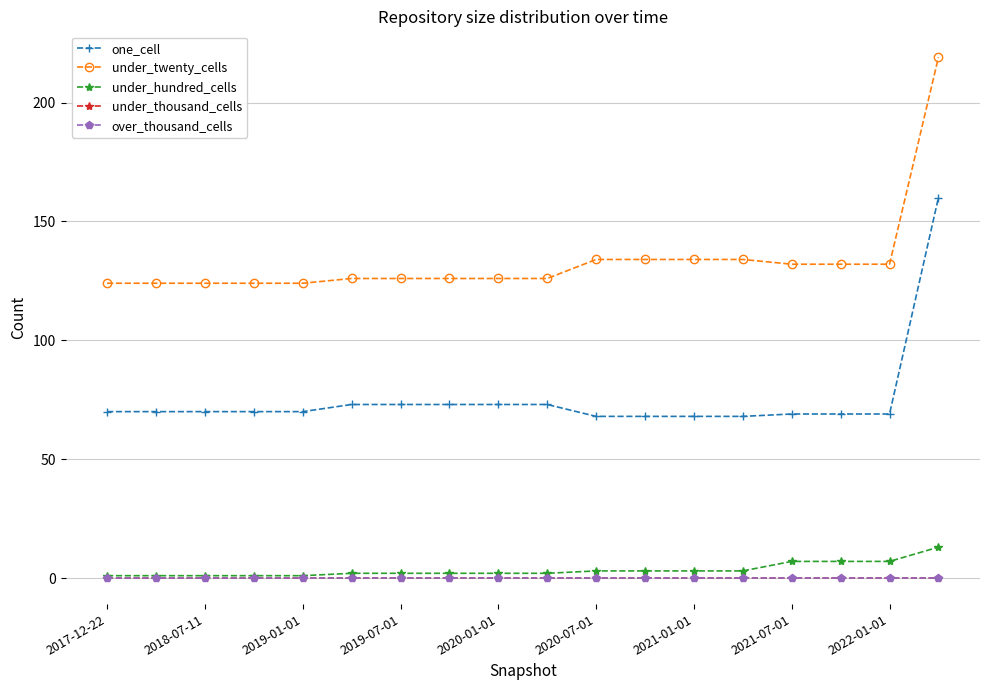

Reading right to left, transcribe all the data shown in this chart.

one_cell: 160	69	69	69	68	68	68	68	73	73	73	73	73	70	70	70	70	70
under_twenty_cells: 219	132	132	132	134	134	134	134	126	126	126	126	126	124	124	124	124	124
under_hundred_cells: 13	7	7	7	3	3	3	3	2	2	2	2	2	1	1	1	1	1
under_thousand_cells: 0	0	0	0	0	0	0	0	0	0	0	0	0	0	0	0	0	0
over_thousand_cells: 0	0	0	0	0	0	0	0	0	0	0	0	0	0	0	0	0	0